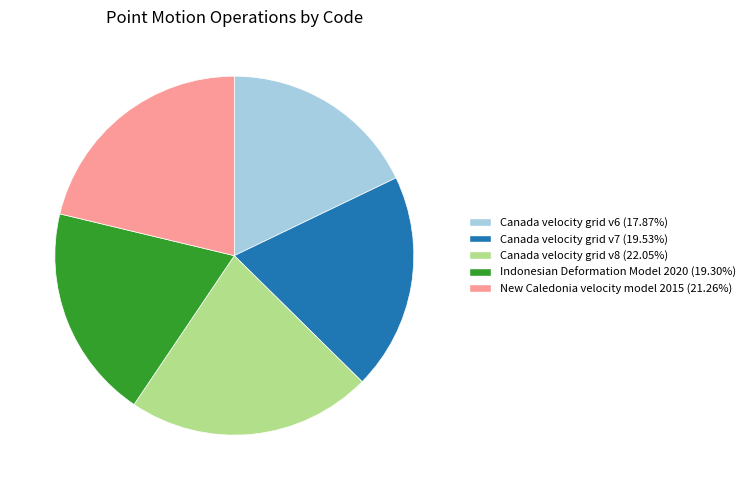

Is it true that Canada velocity grid v7 is 20% of the pie?

True